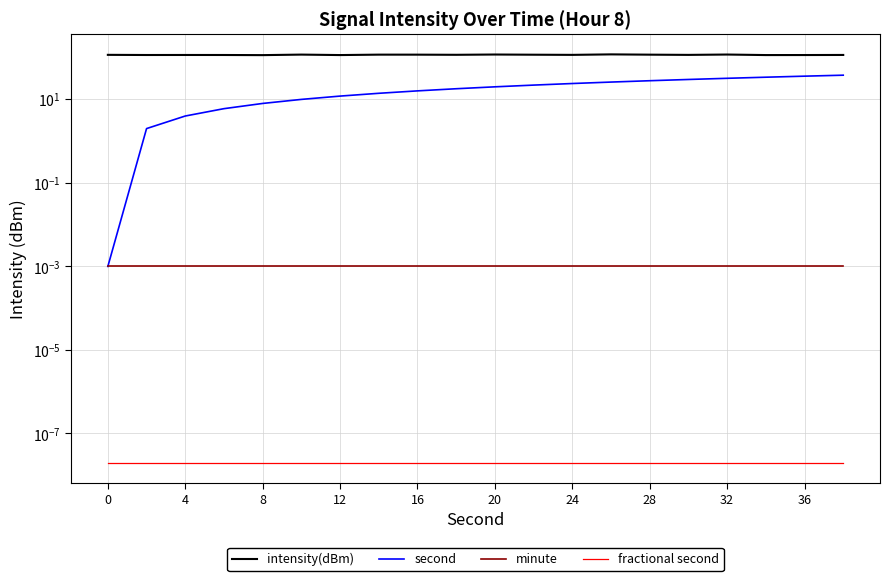

Is this an area chart (filled region under the line)?

No